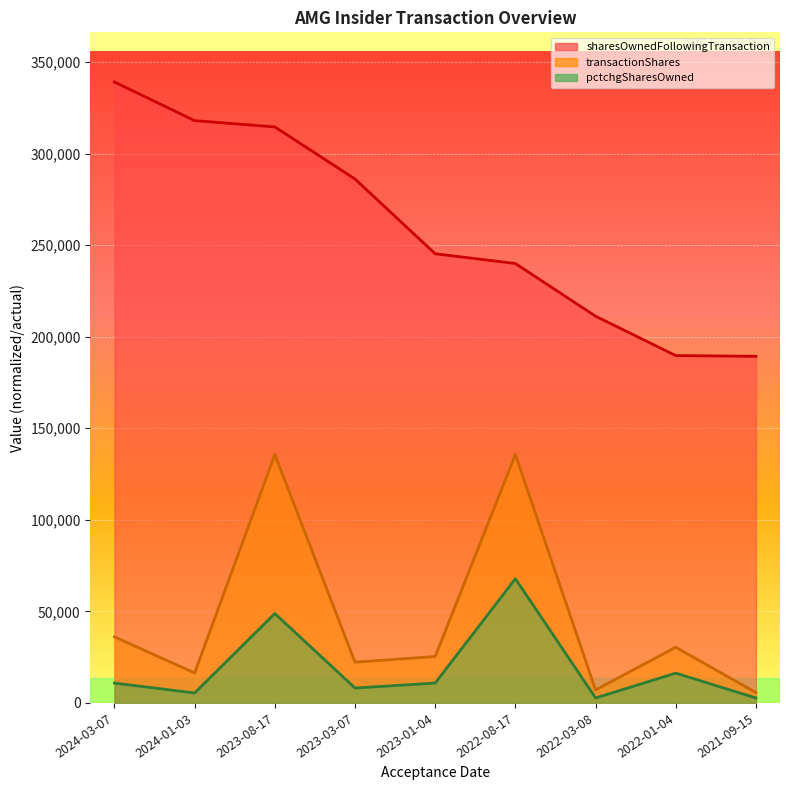

The value of sharesOwnedFollowingTransaction at 2024-01-03 is 317965.0. True or false?

True